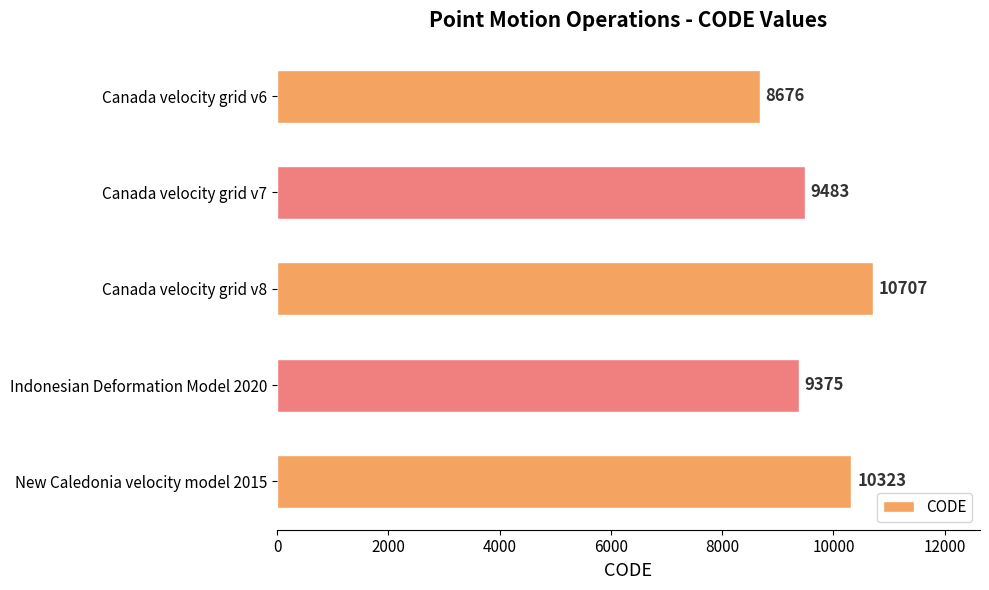

Rank the categories by value from highest to lowest.

Canada velocity grid v8, New Caledonia velocity model 2015, Canada velocity grid v7, Indonesian Deformation Model 2020, Canada velocity grid v6